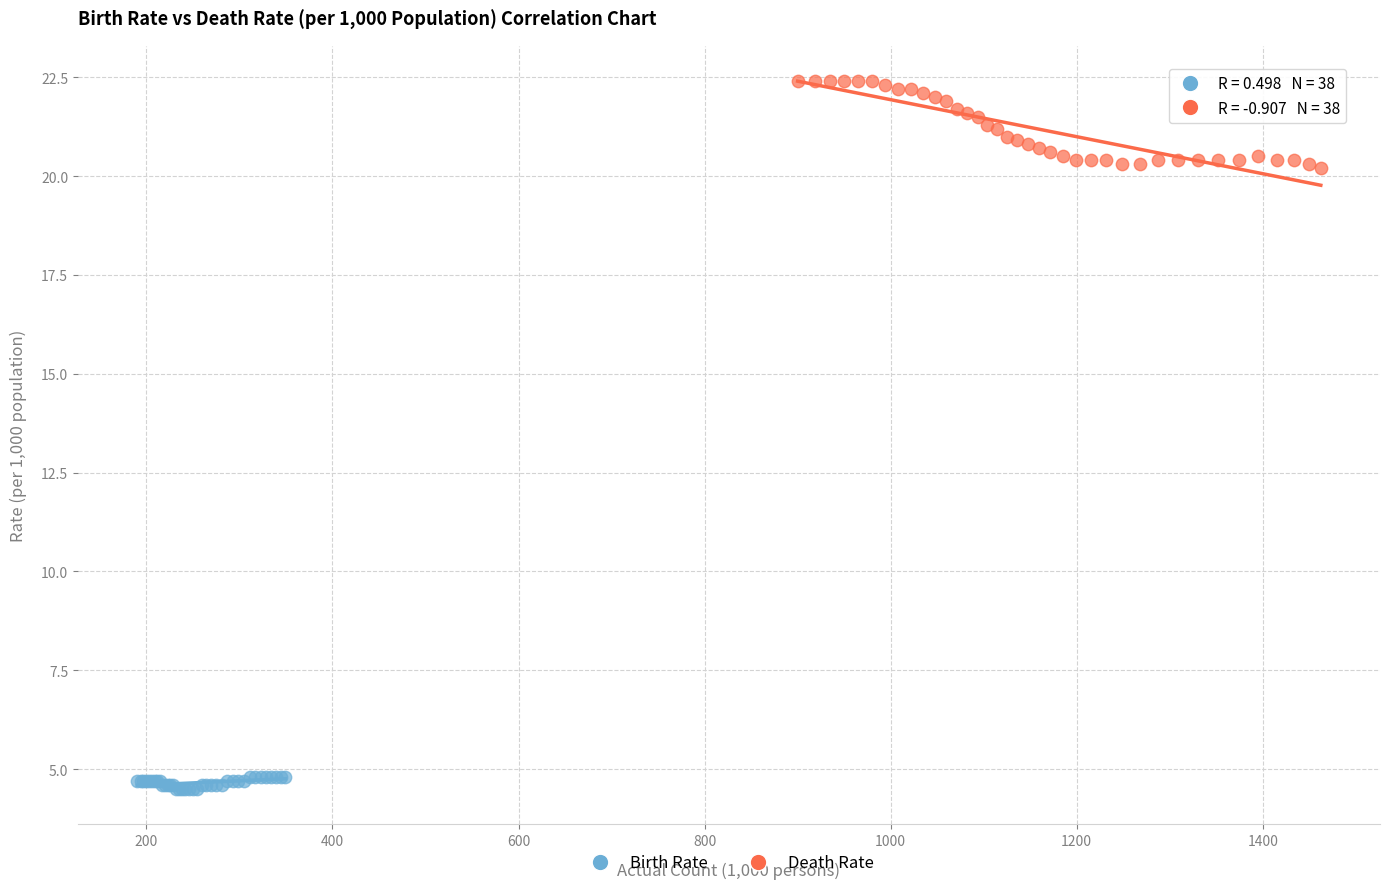

Which series reaches the maximum Y coordinate?

Death Rate